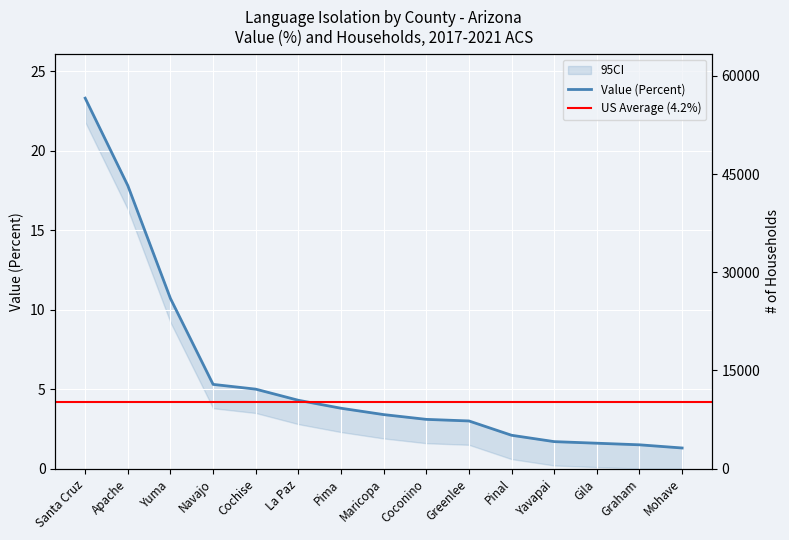

What is the label of the 14th point from the right?

Apache